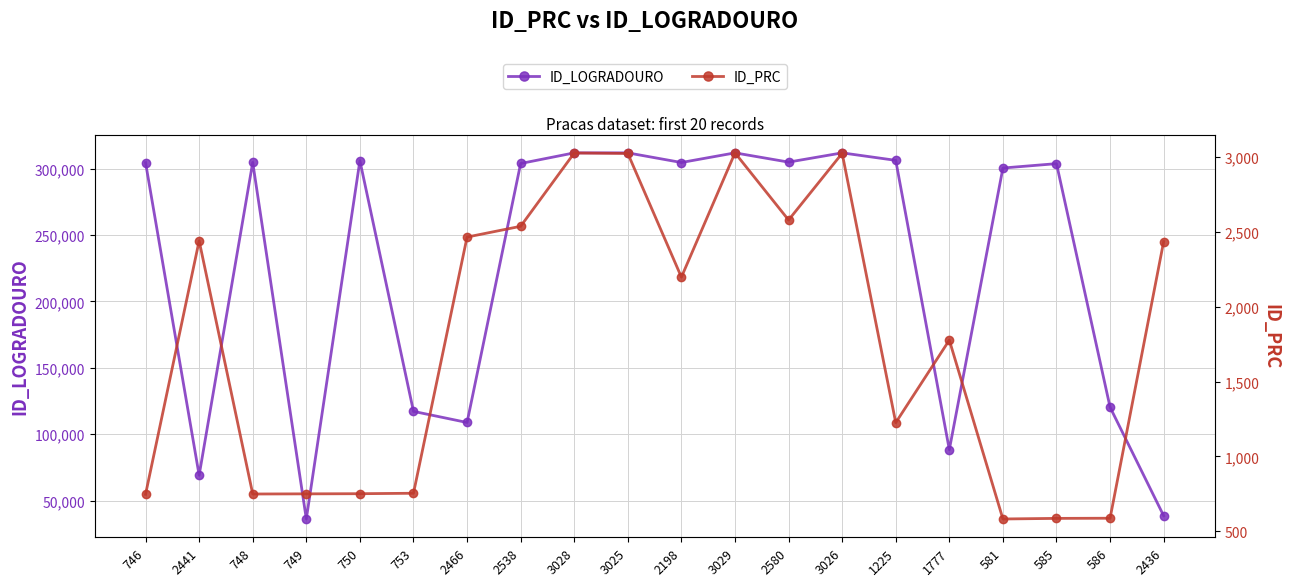

At how many categories does at least one series exceed 255166?

13